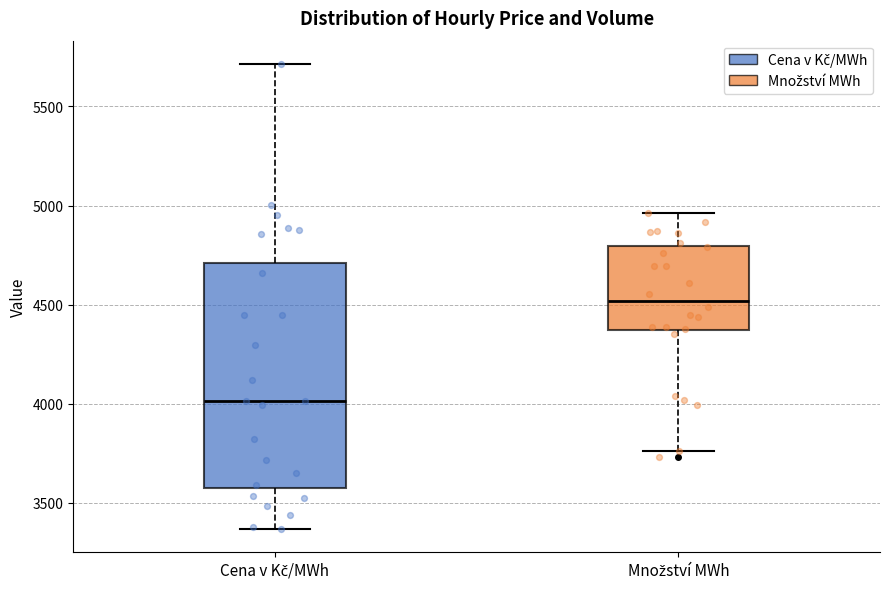

Which box is the tallest, from its lower edge to its upper edge?

Cena v Kč/MWh